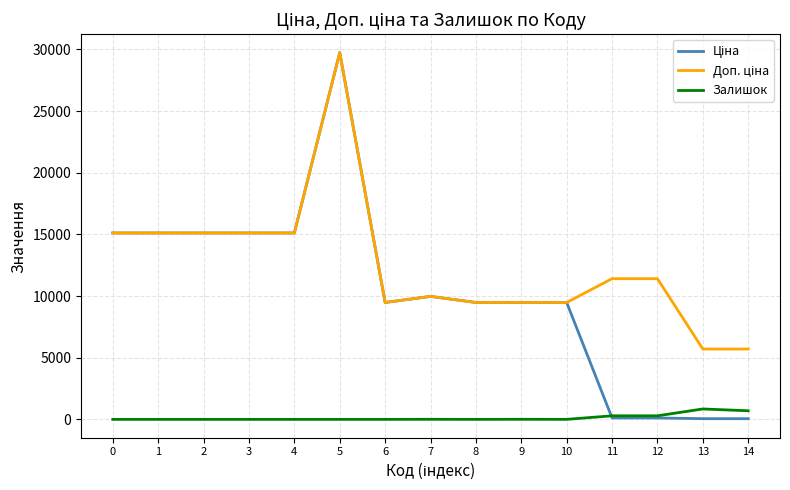

What is the difference between the highest and lowest values at 2?

15120.0